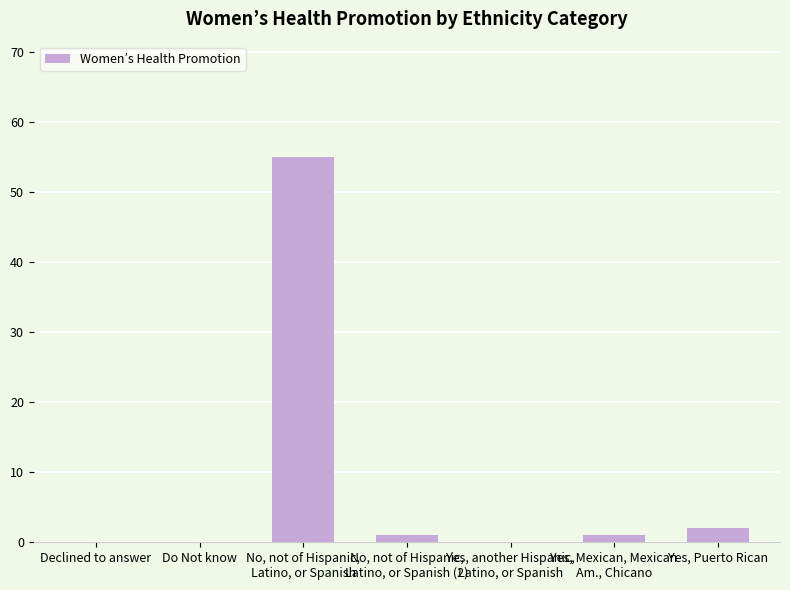

Is it true that the value at Yes, Puerto Rican is 2?

True